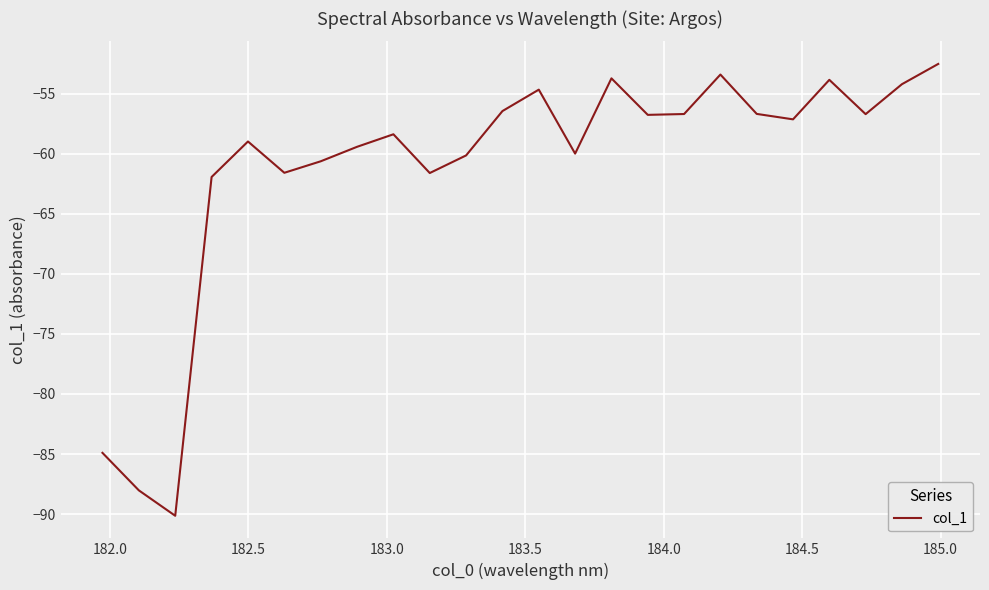

What is the greatest value displayed?

-52.5